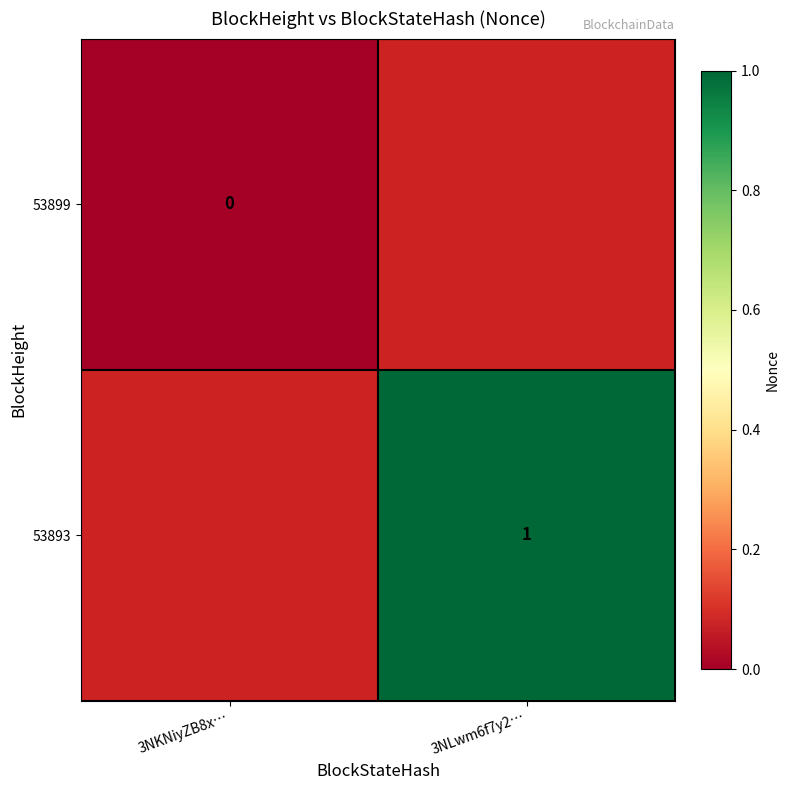

The value of 53893 at 3NLwm6f7y2… is 1.4. True or false?

False